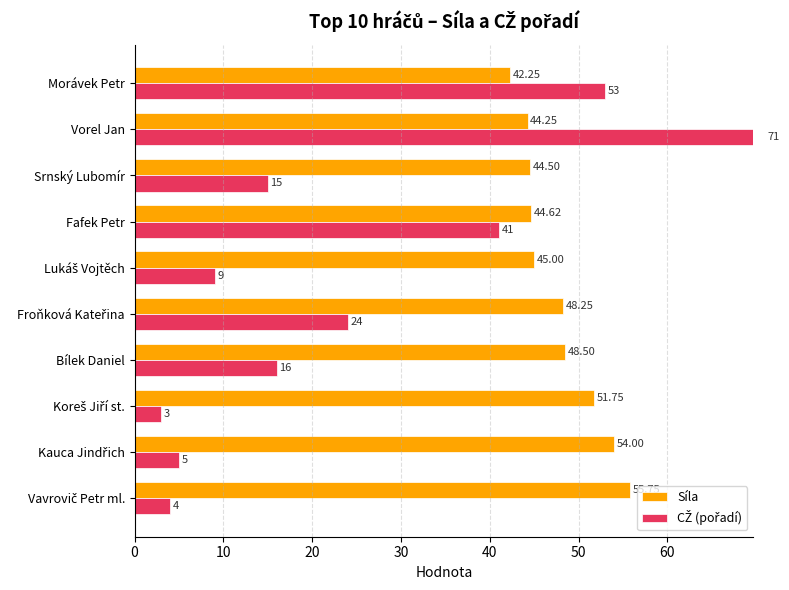

Which series has the widest spread of values?

CŽ (pořadí)